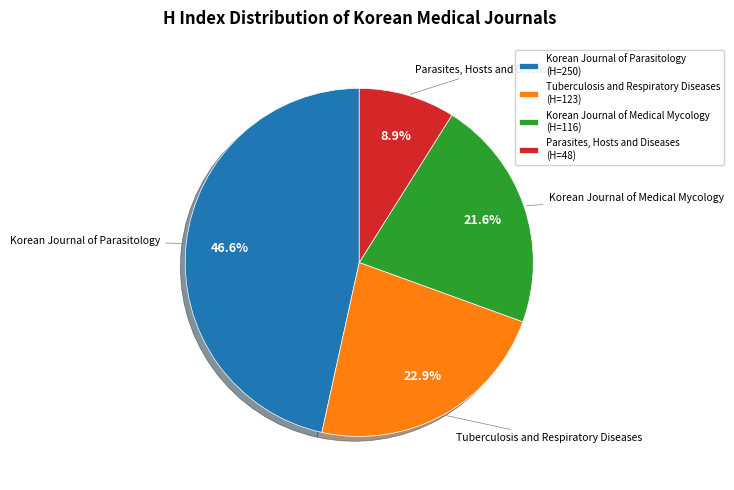

What percentage is NOT represented by Korean Journal of Medical Mycology?

78.4%